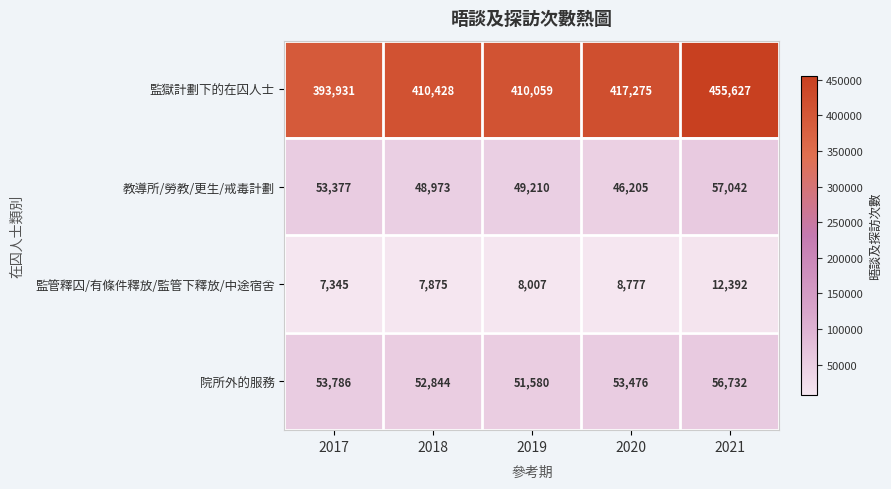

Between 2018 and 2021, which series saw the biggest shift?

監獄計劃下的在囚人士